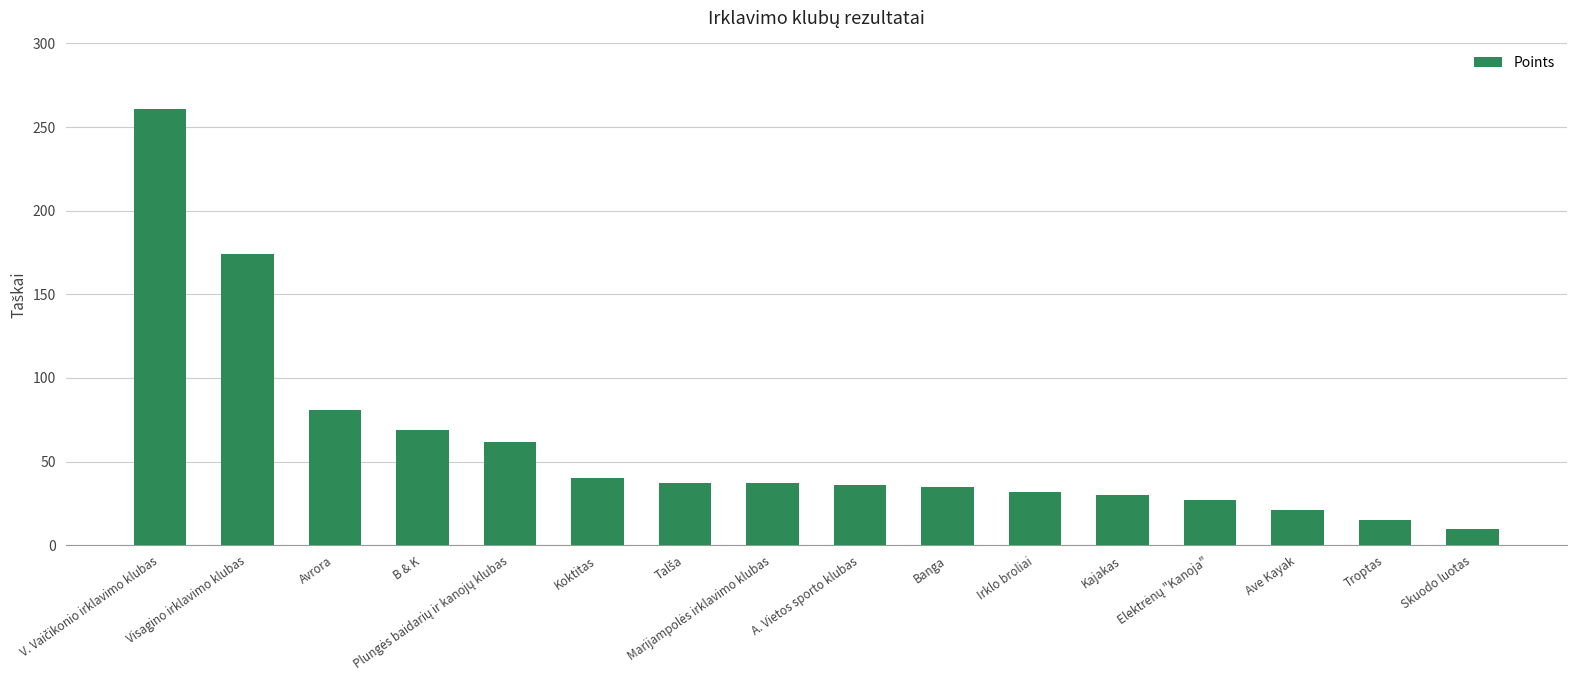

What is the sum of all values?

967